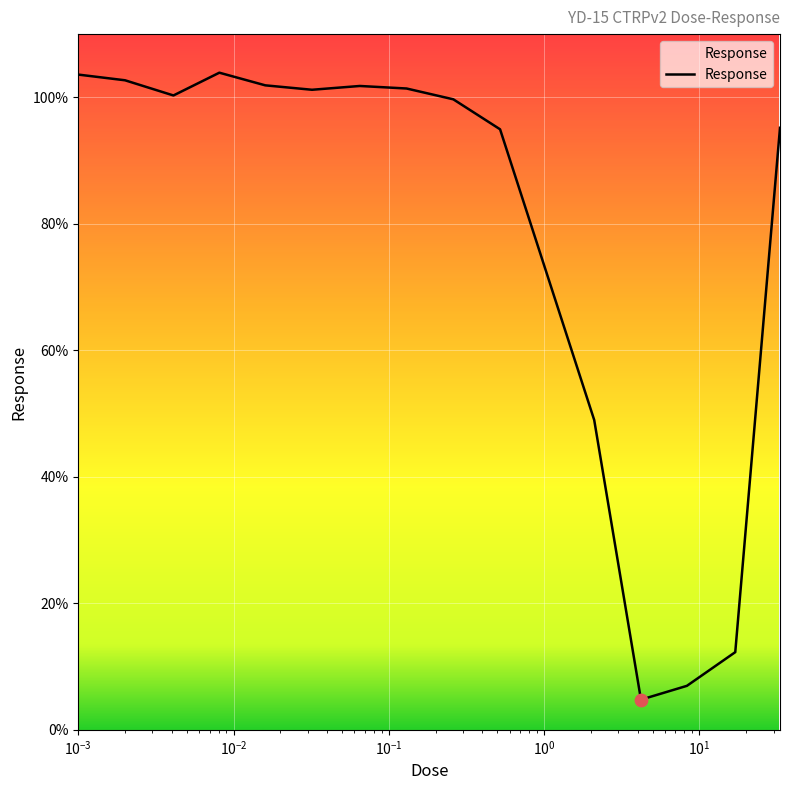

What is the greatest value displayed?

103.9